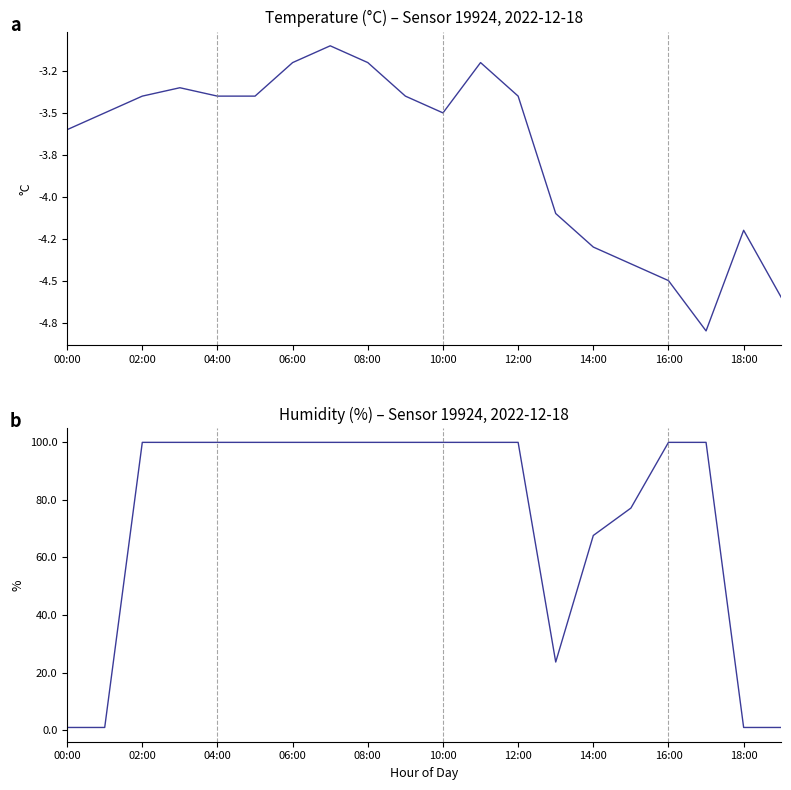

How many lines are shown in the chart?

2